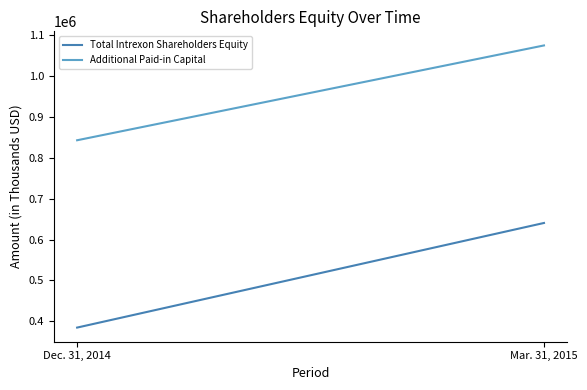

Which series has the widest spread of values?

Total Intrexon Shareholders Equity